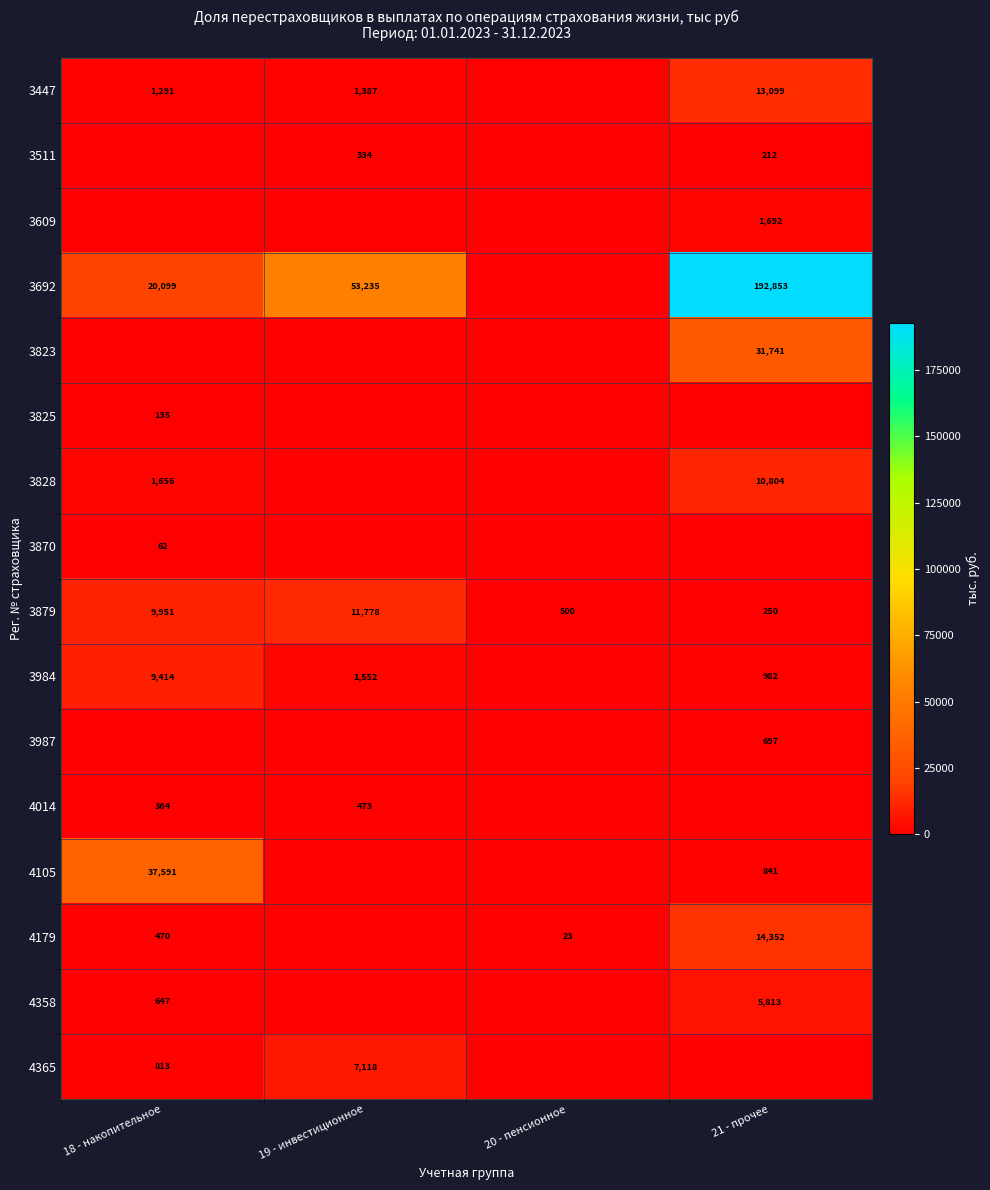

What is the difference between the maximum and minimum values in the 3879 series?

11528